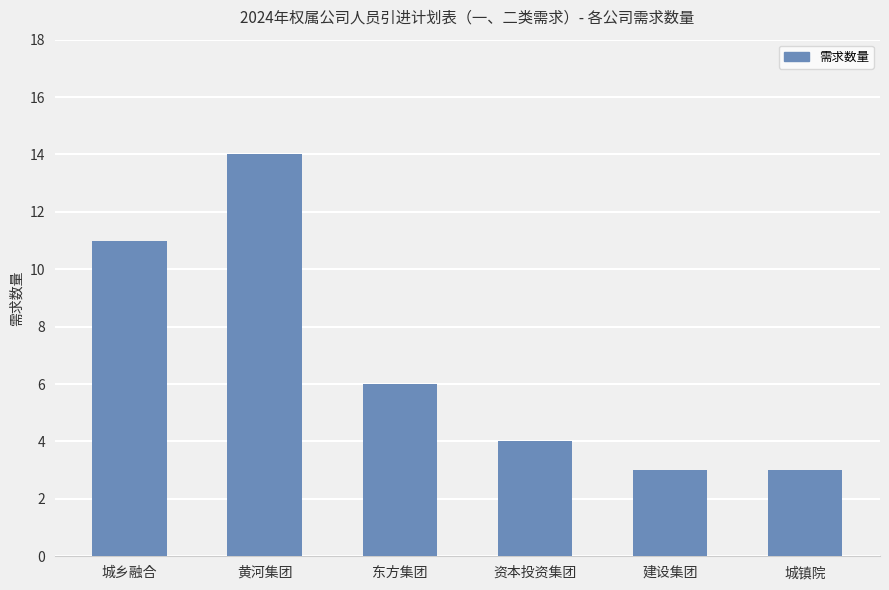

The chart shows a value of 3 at 东方集团. True or false?

False